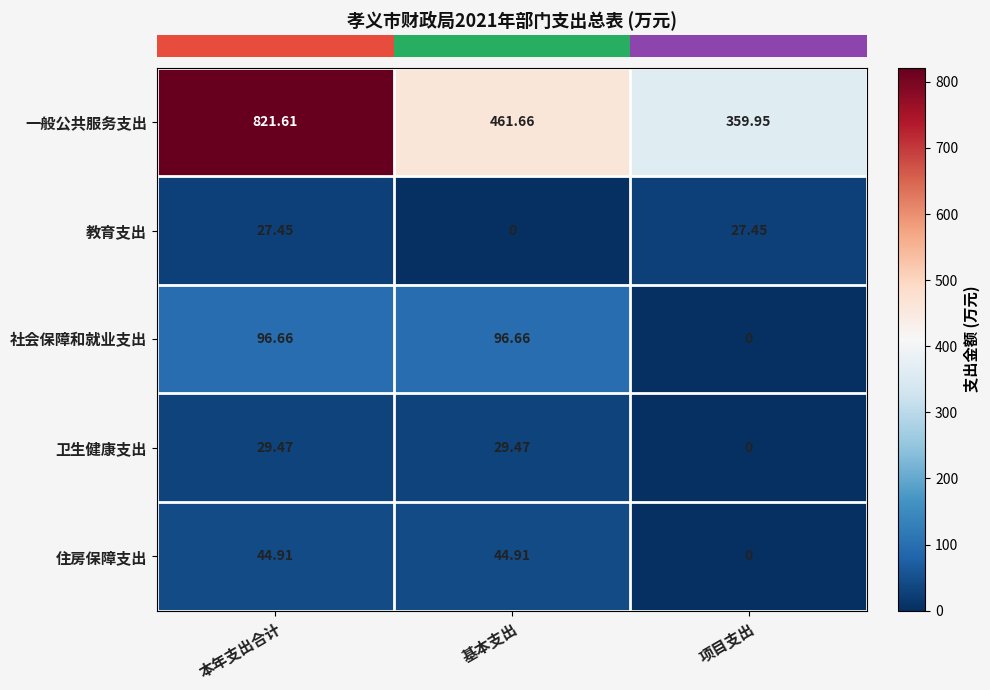

Where is 卫生健康支出 nearest to the value 14?

项目支出